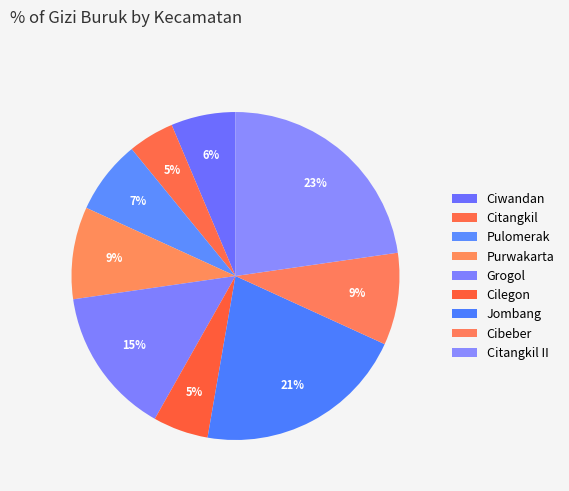

The Cilegon slice represents 5% of the pie. True or false?

True